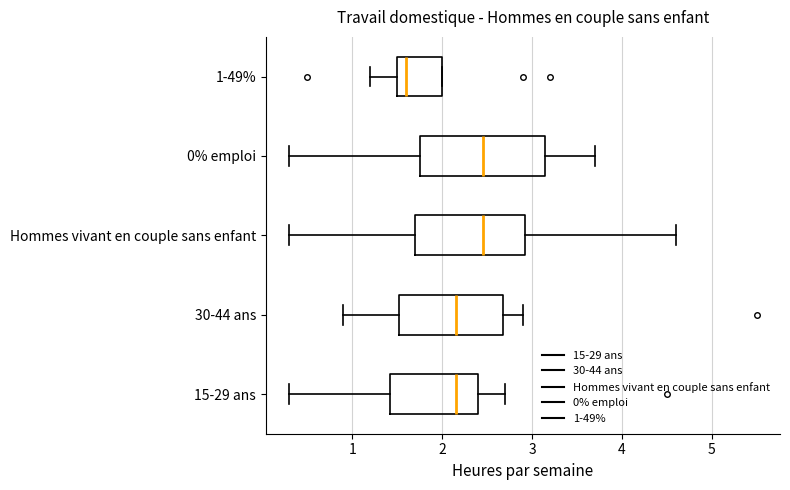

Which box's median line is the furthest to the left?

1-49%